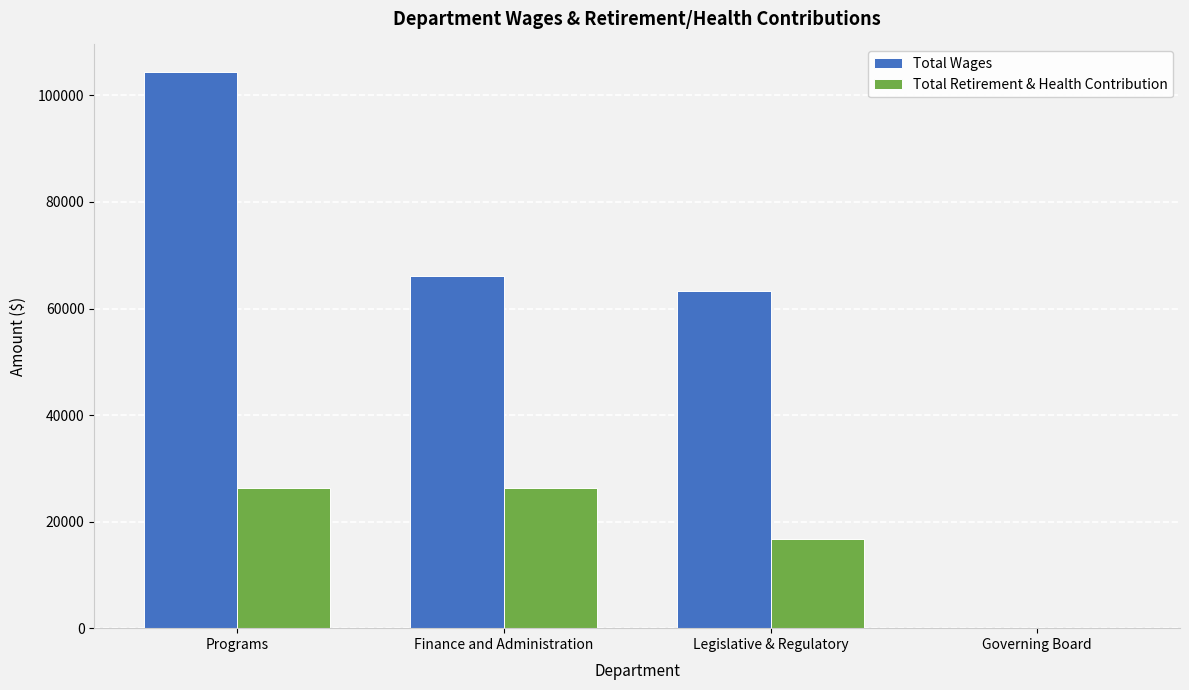

What is the maximum value for Total Retirement & Health Contribution?

26352